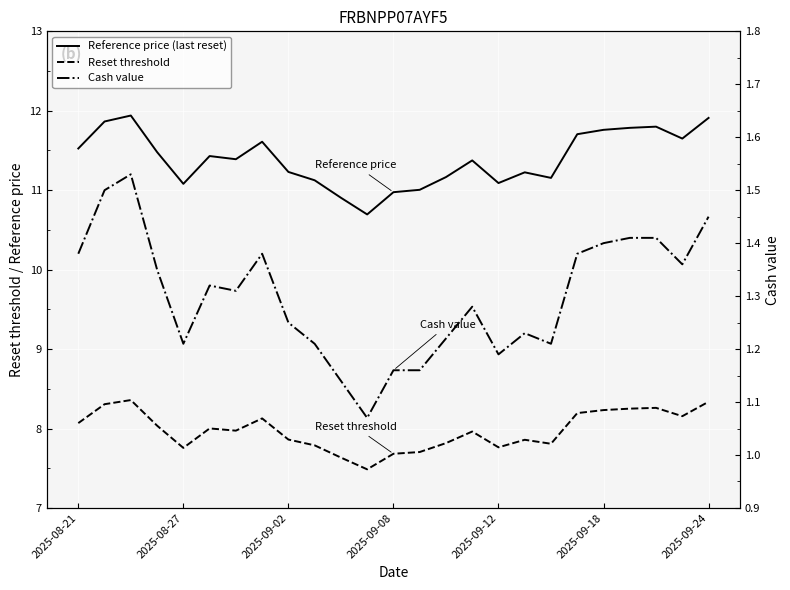

True or false: Reference price (last reset) and Reset threshold cross at least once.

False